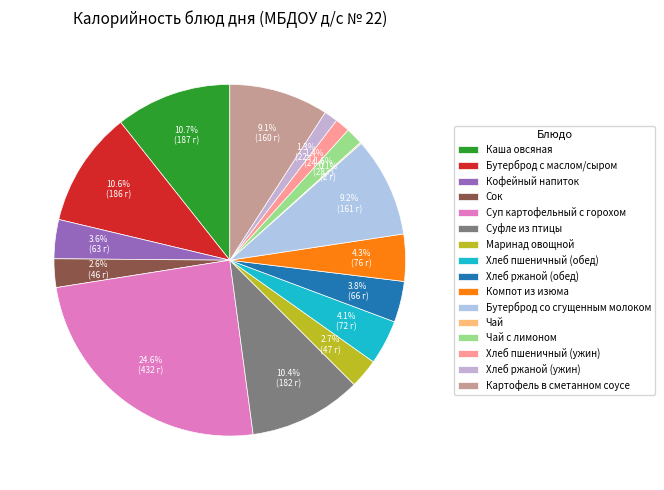

Do Маринад овощной and Кофейный напиток together represent more than half of the pie?

No